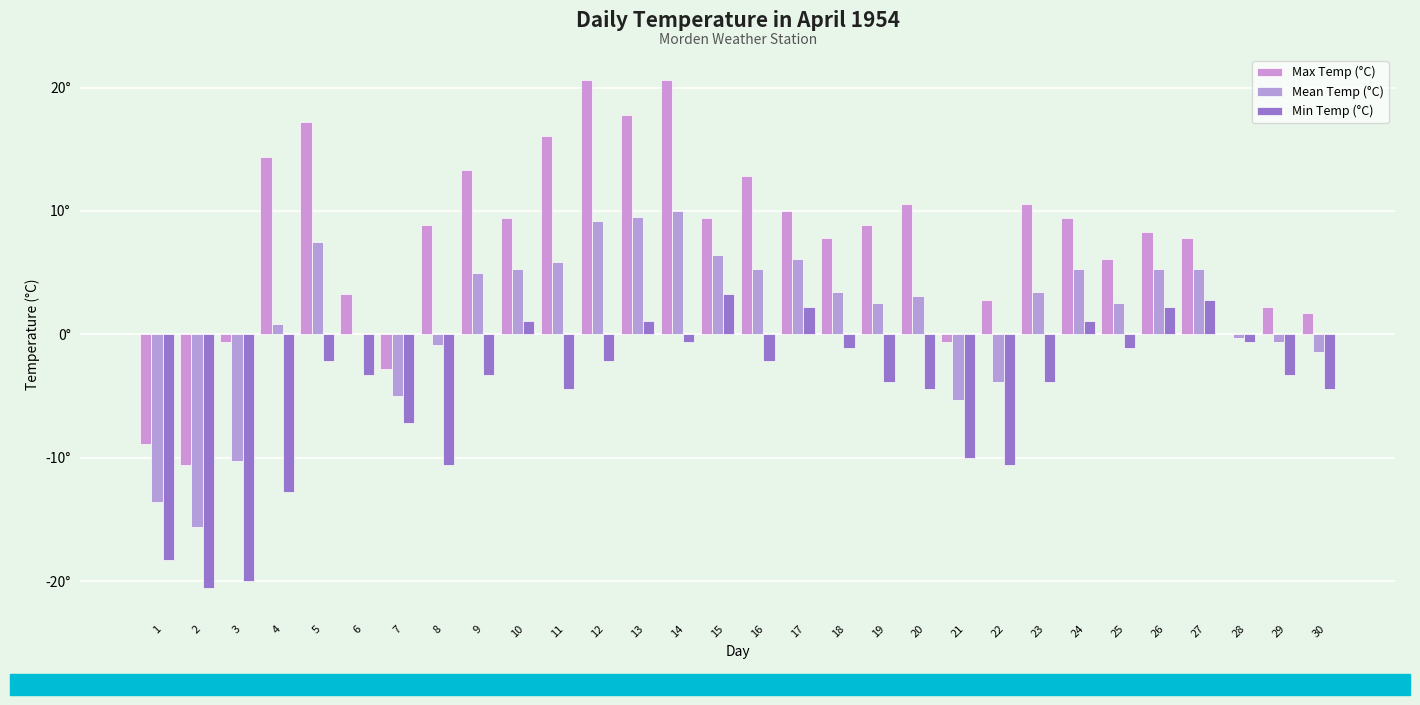

Which series has the largest range (max minus min)?

Max Temp (°C)